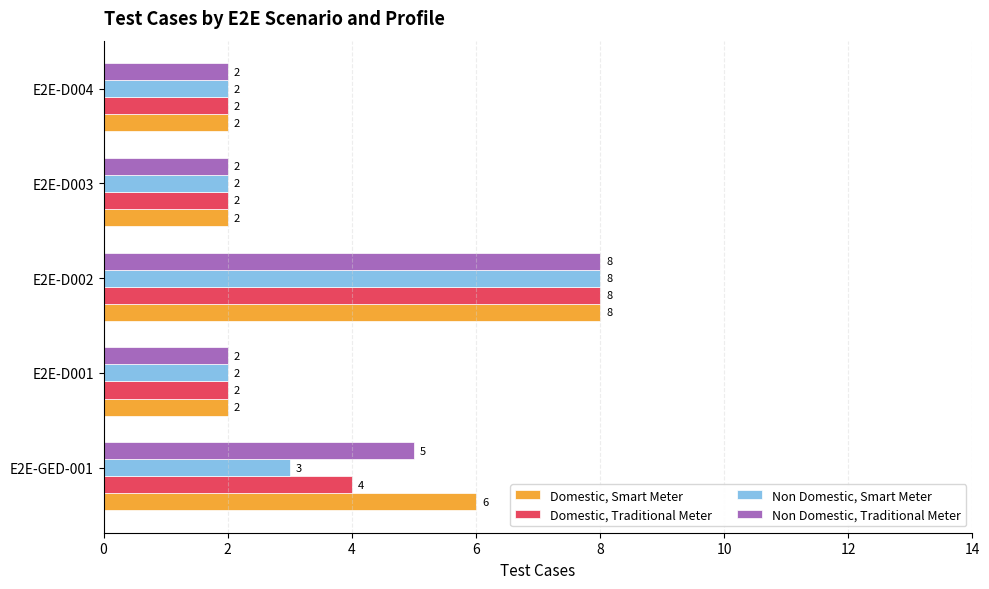

What is the lowest value of the Non Domestic, Traditional Meter series?

2